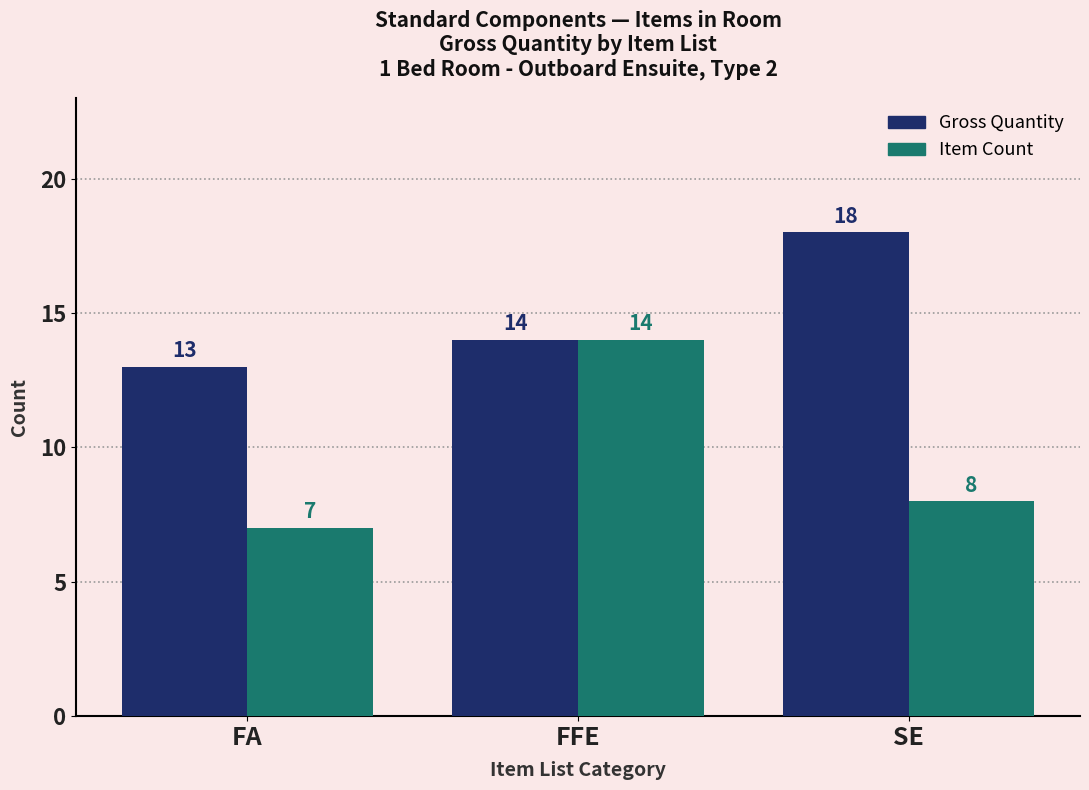

Are the bars horizontal?

No